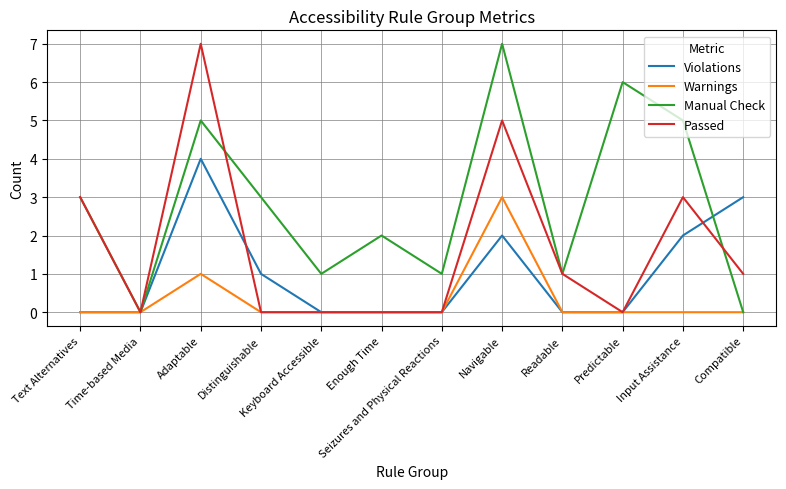

At which label does Manual Check reach its peak?

Navigable